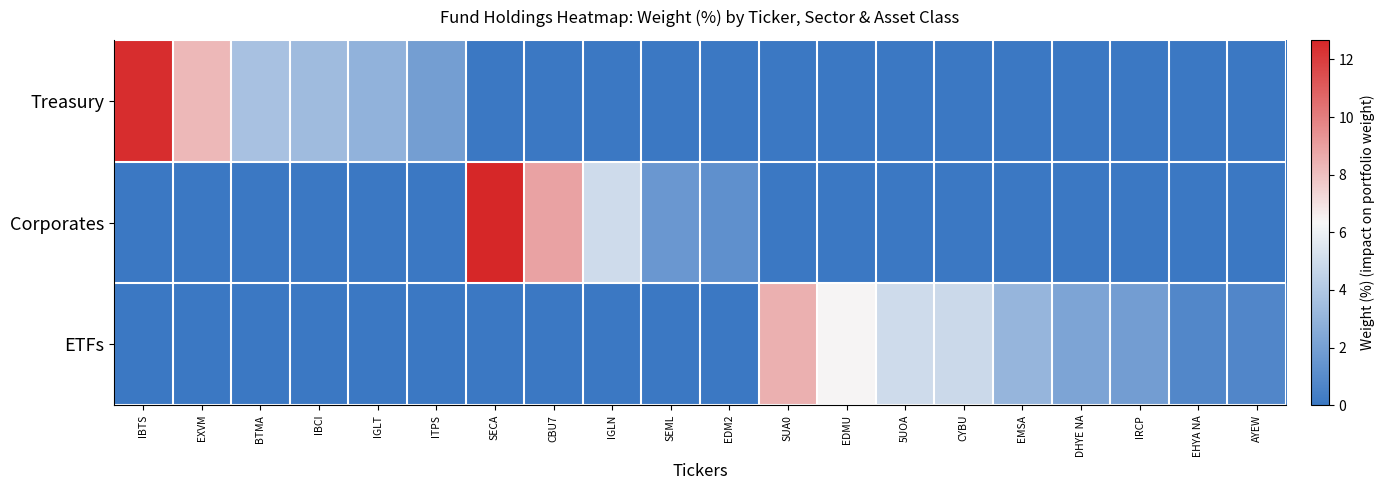

At how many categories does at least one series exceed 1?

18